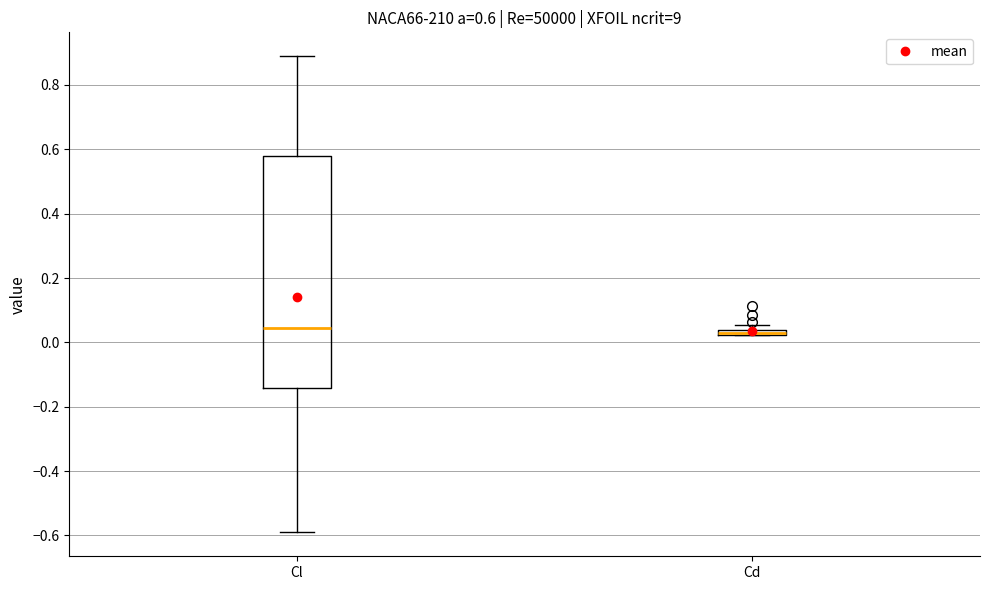

Which box is the tallest, from its lower edge to its upper edge?

Cl